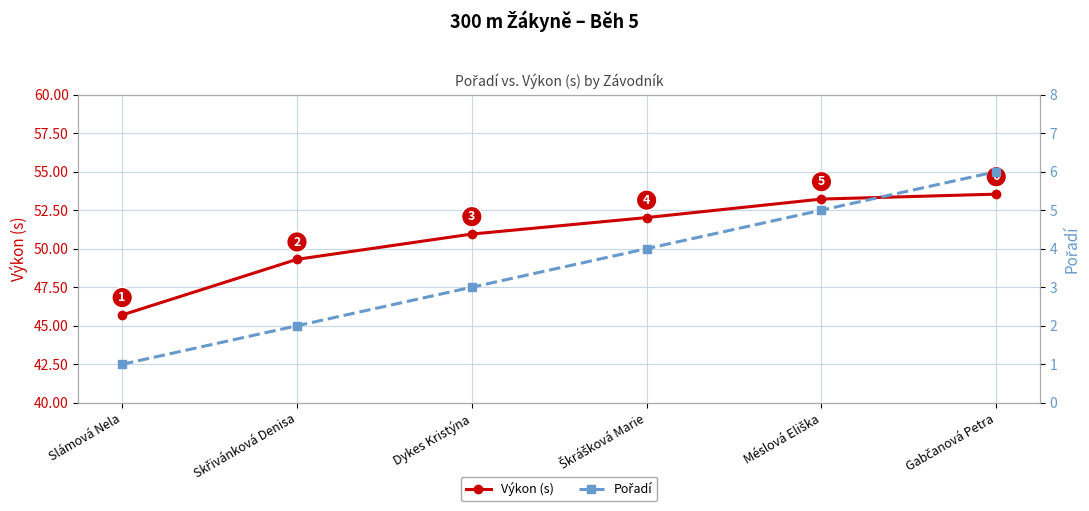

Rank the series by their average value, from lowest to highest.

Pořadí, Výkon (s)